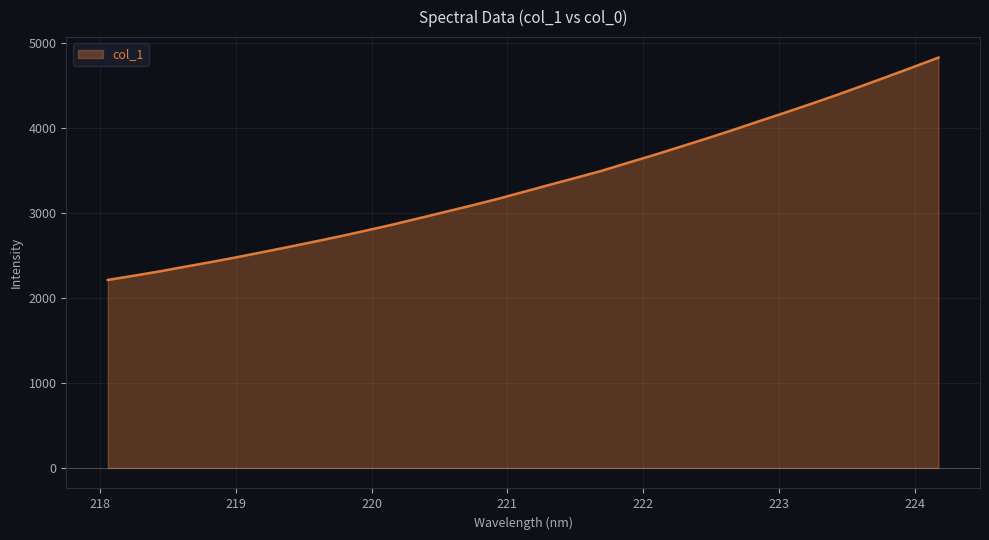

What is the difference between the maximum and minimum values?

2614.7